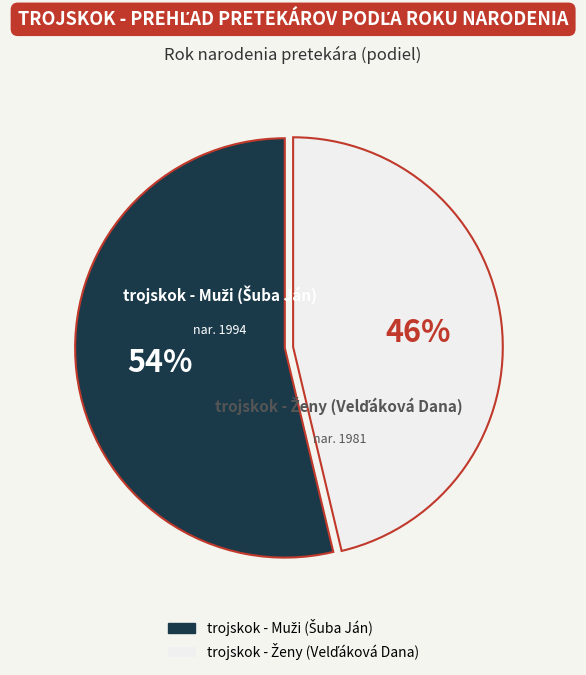

Is there any slice that represents more than half of the pie?

Yes